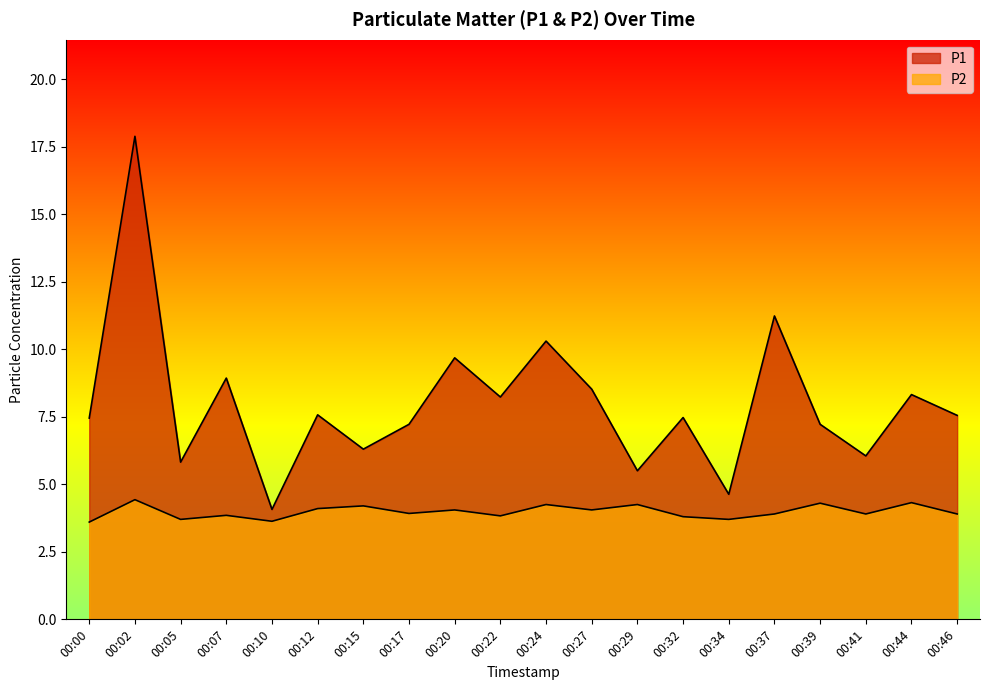

True or false: P1 has more than 2 points higher than both neighbors.

True